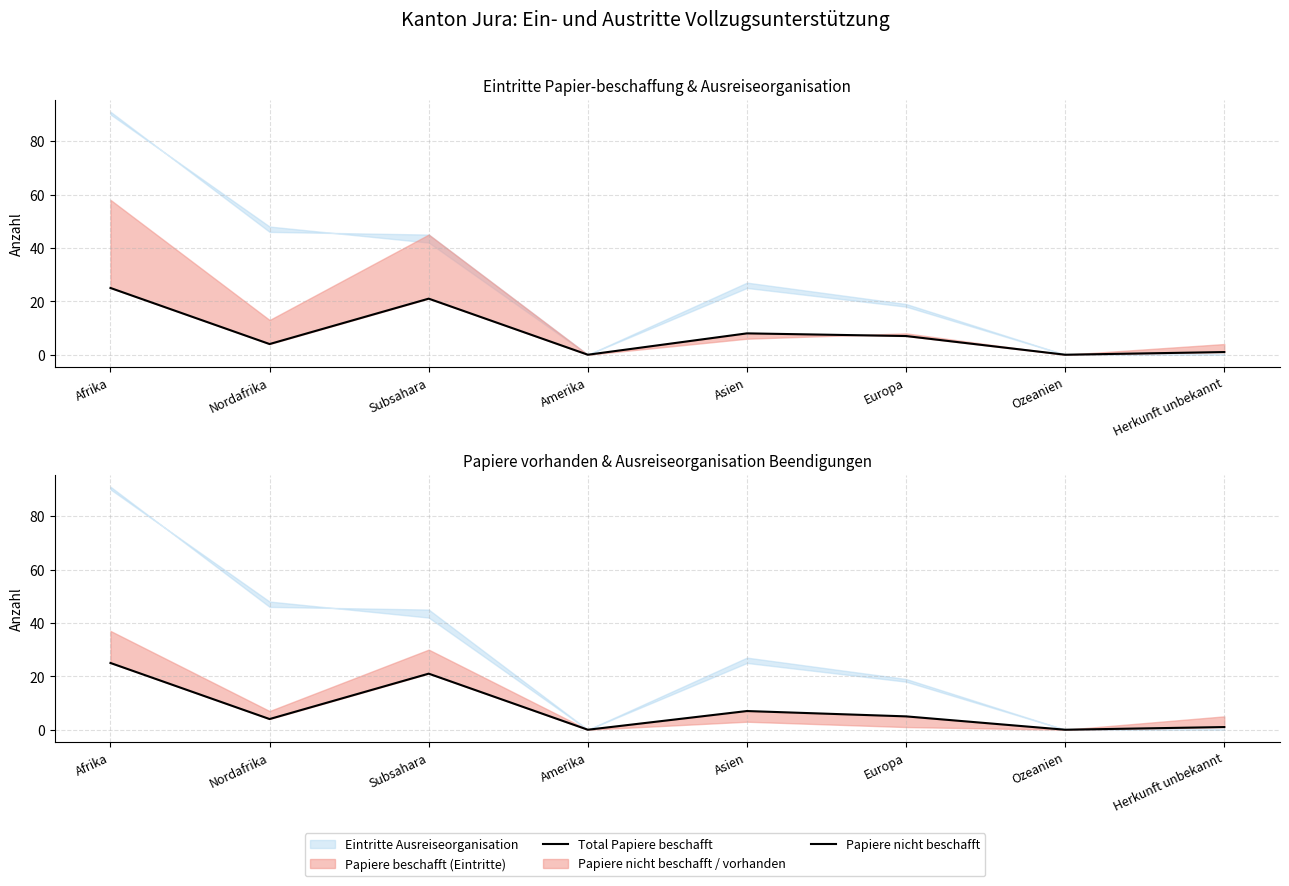

At which label is Papiere nicht beschafft closest to 12?

Asien